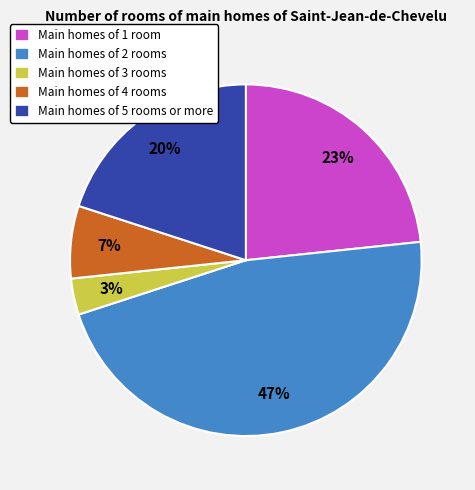

Rank the categories by value from lowest to highest.

Main homes of 3 rooms, Main homes of 4 rooms, Main homes of 5 rooms or more, Main homes of 1 room, Main homes of 2 rooms